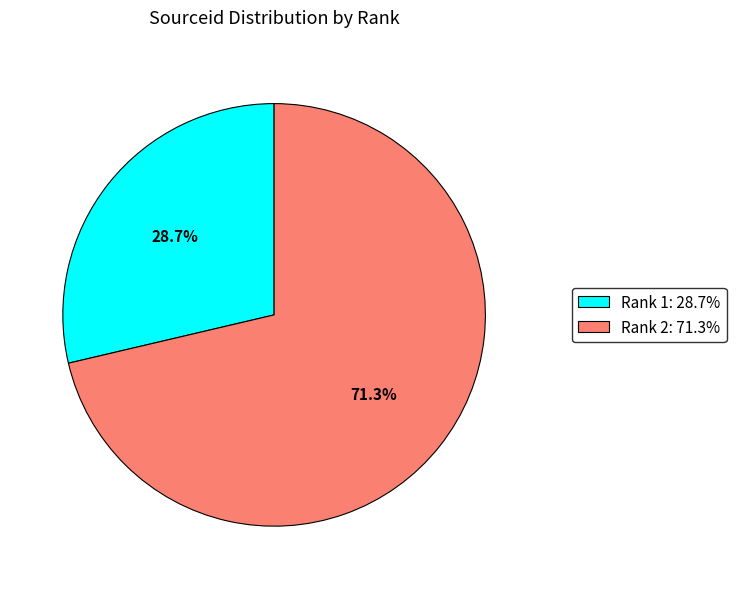

Combined, do Rank 2: 71.3% and Rank 1: 28.7% account for over 50%?

Yes